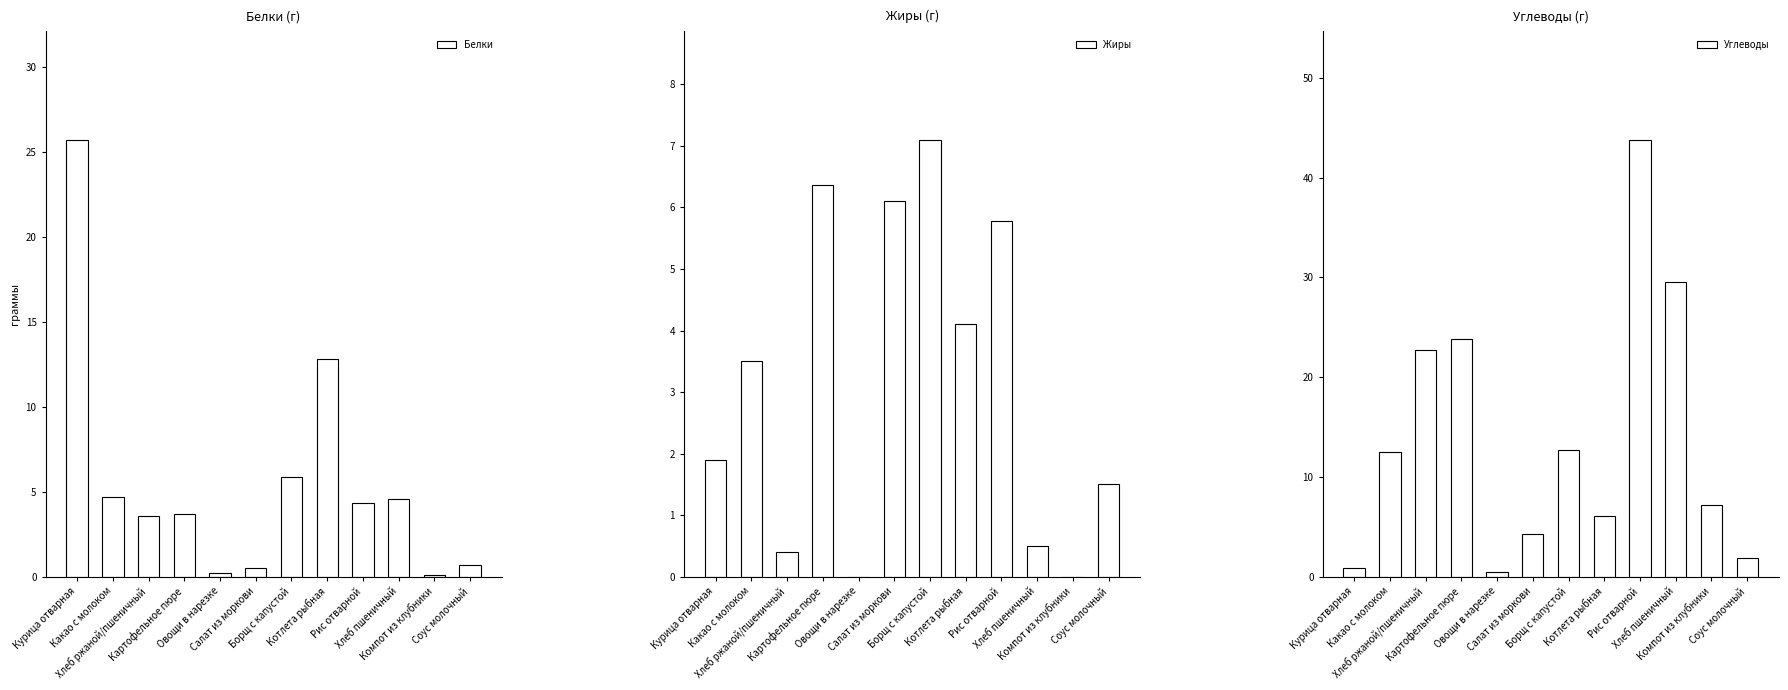

The value of Углеводы at Курица отварная is 0.9. True or false?

True